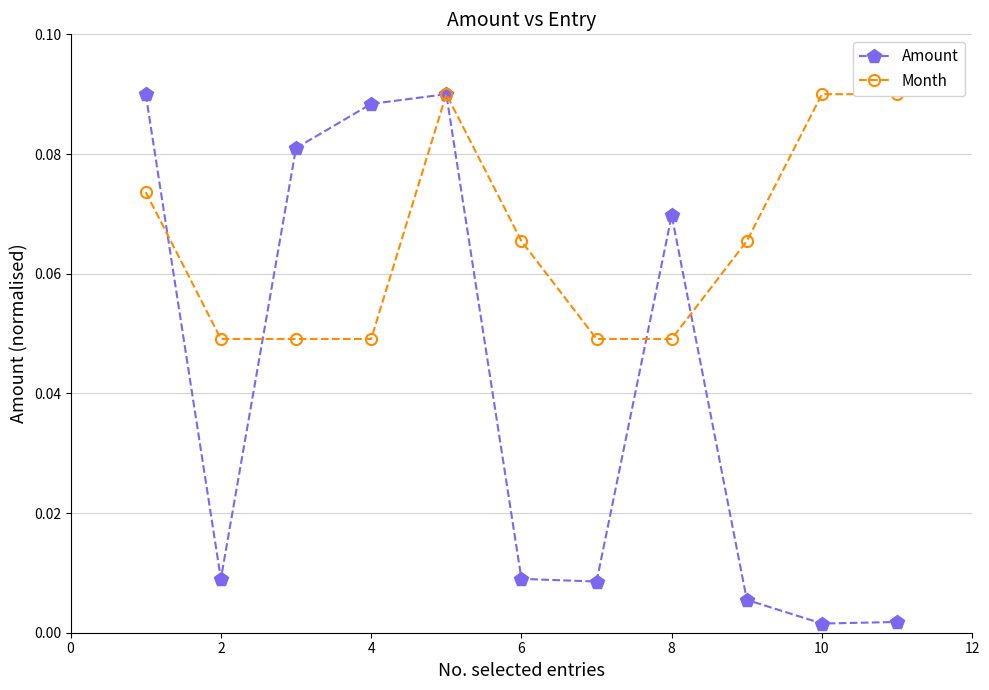

Which series has the largest total across all categories?

Month